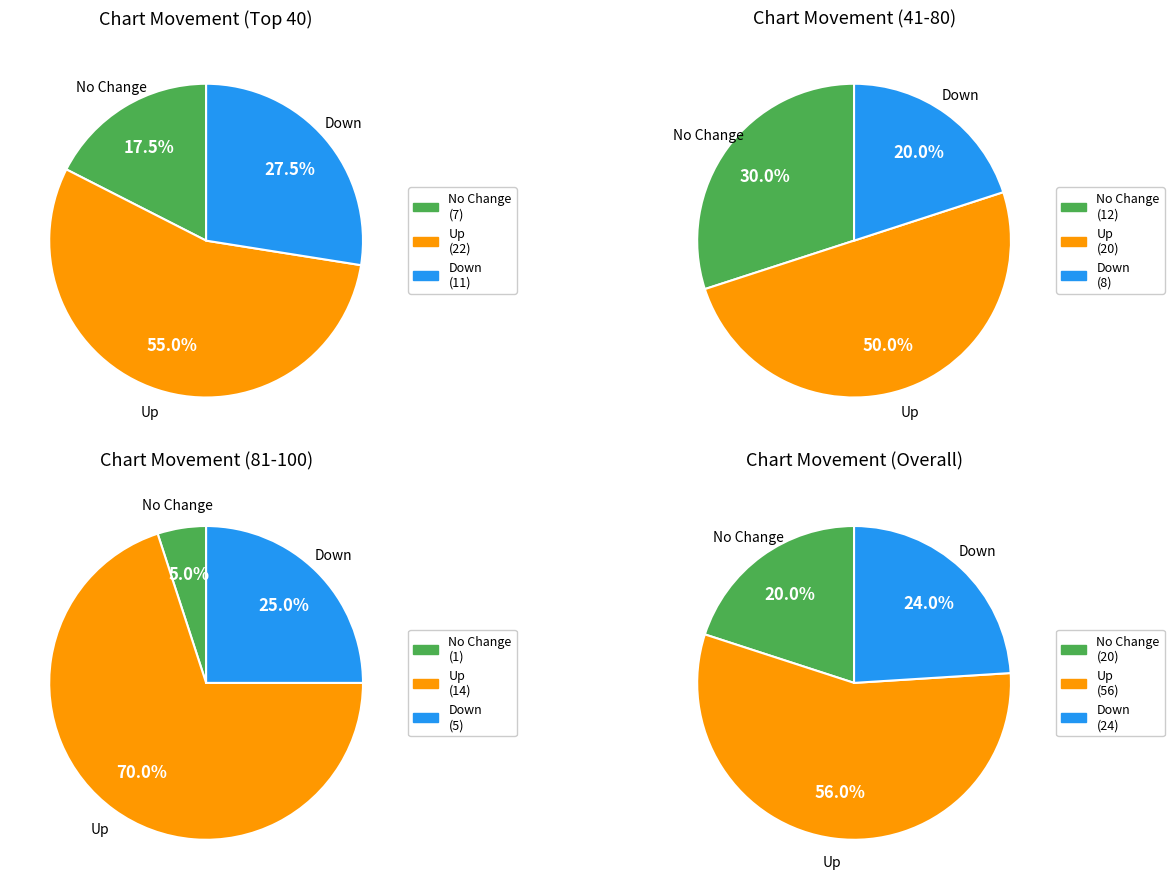

Is it true that down is 24% of the pie?

True